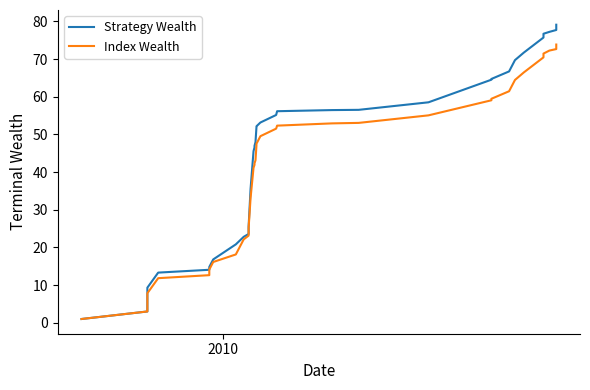

How many categories are shown in the chart?

38